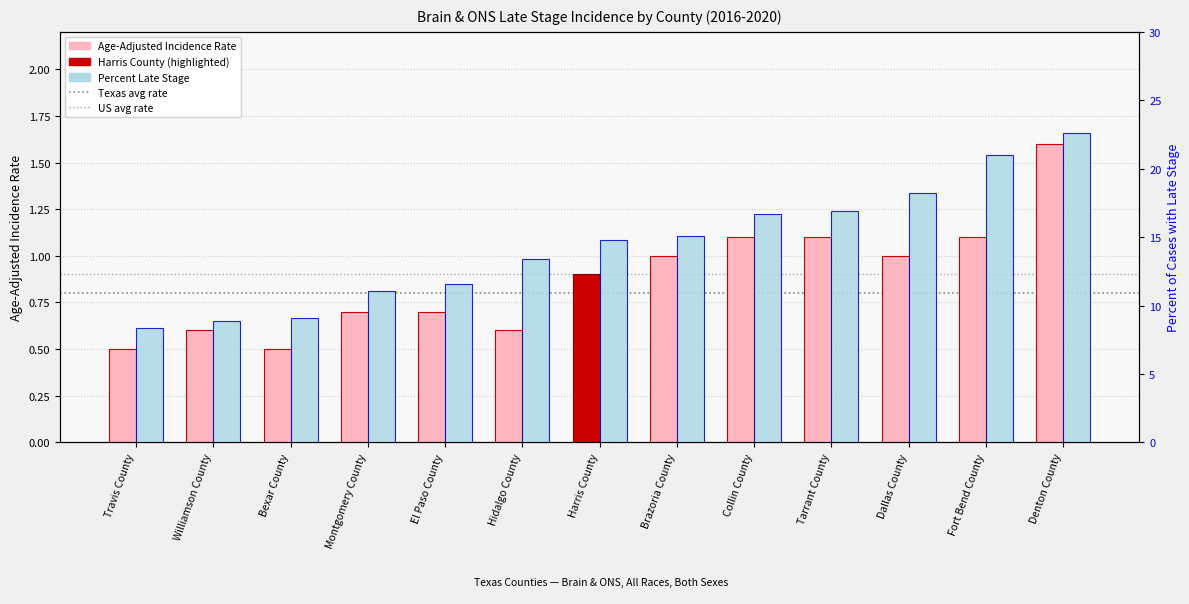

What is the sum of the Percent Late Stage values at Collin County and Brazoria County?

31.8